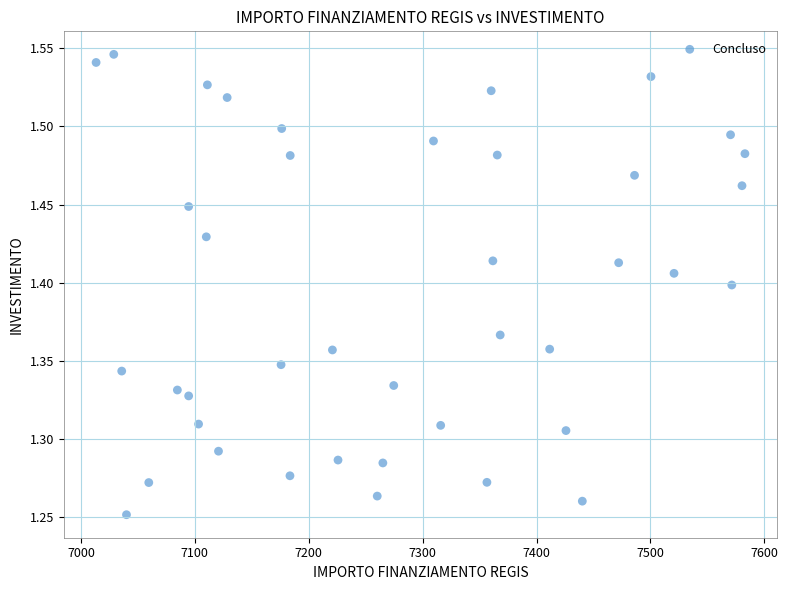

What is the range of Y values (max minus min)?

0.3